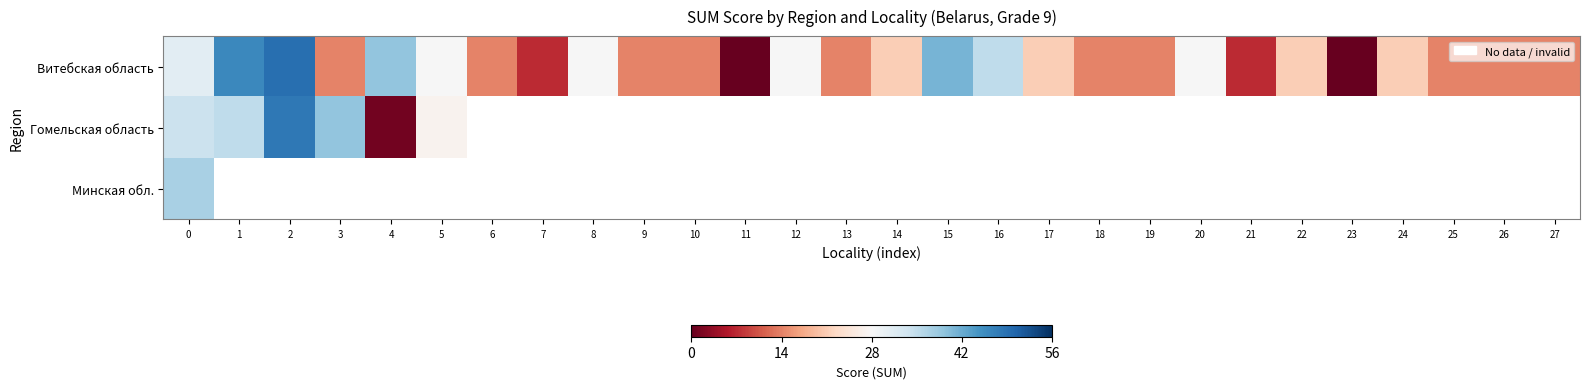

At how many categories does at least one series exceed 25?

11